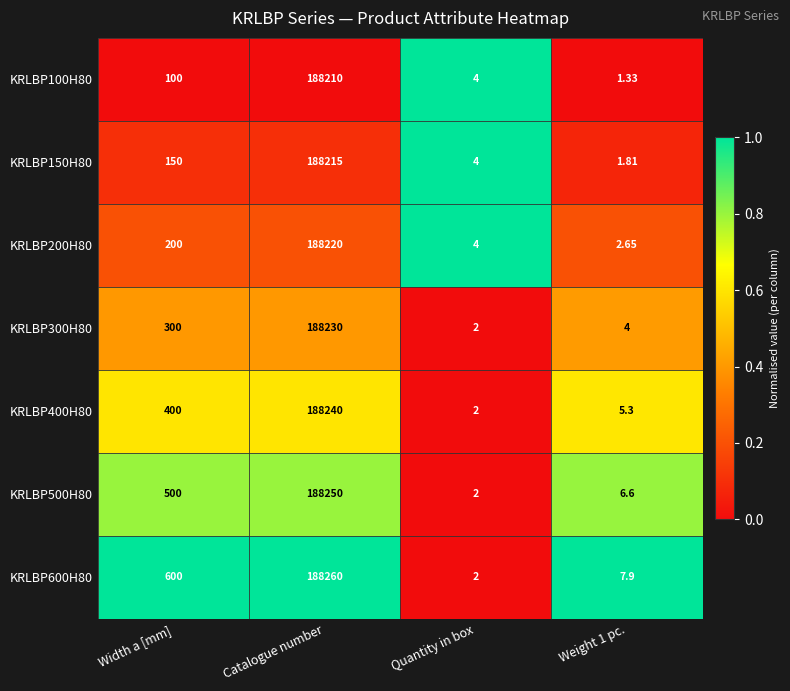

Which series changed the most between Catalogue number and Quantity in box?

KRLBP600H80